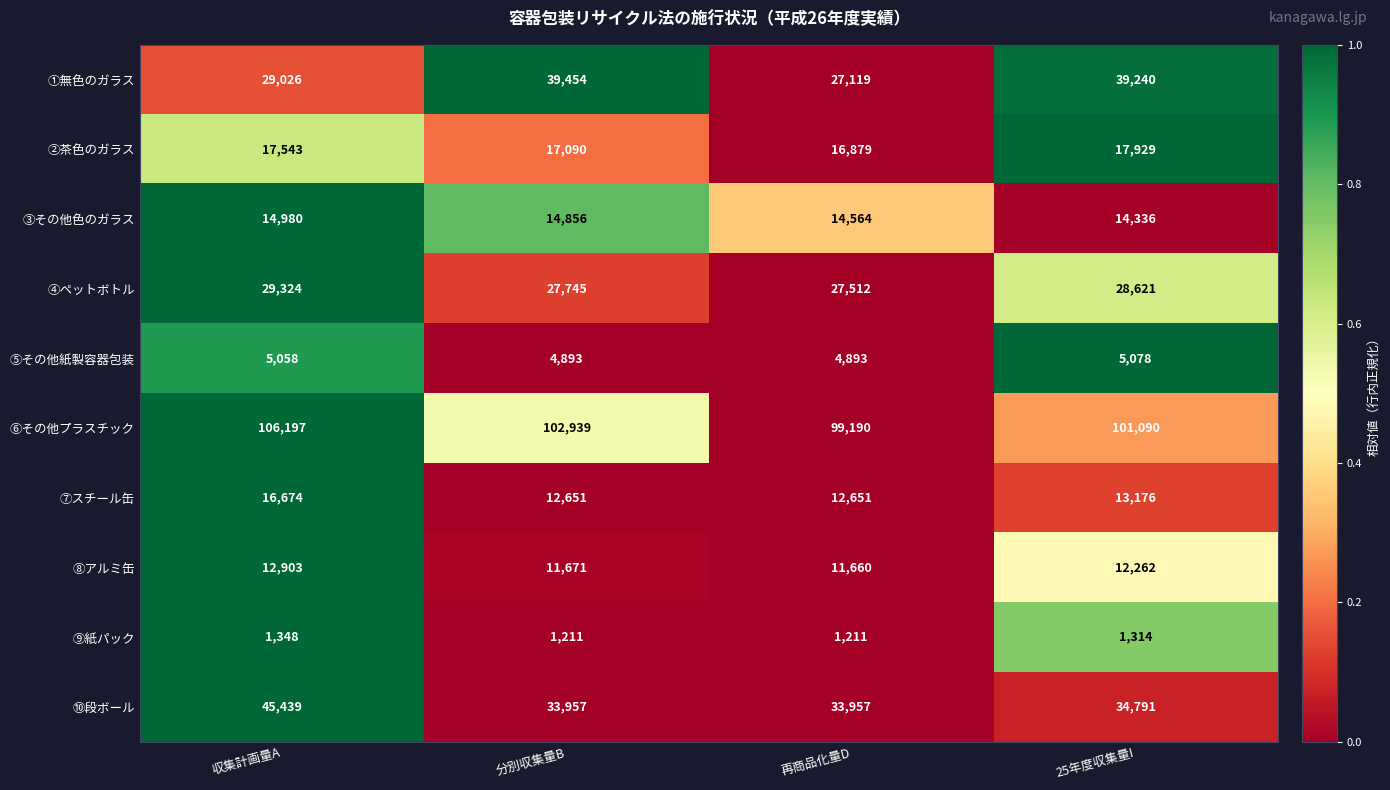

True or false: ④ペットボトル has a value of 8763 at 再商品化量D.

False